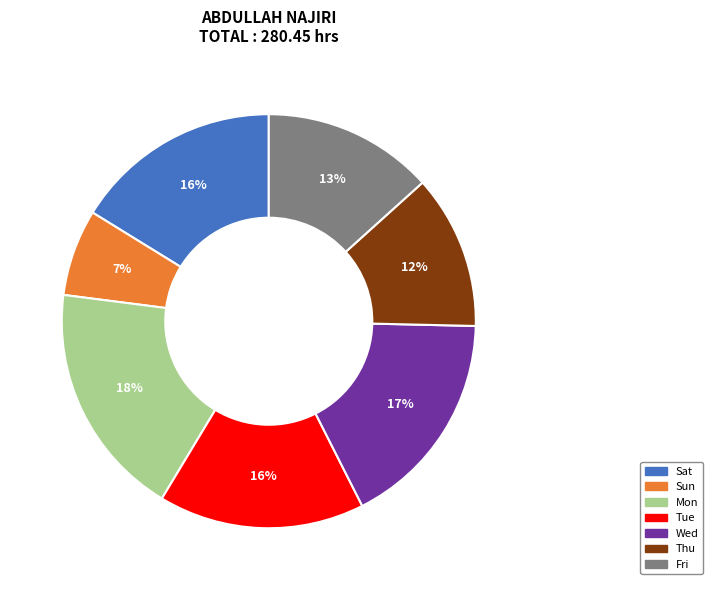

Is there any slice that represents more than half of the pie?

No